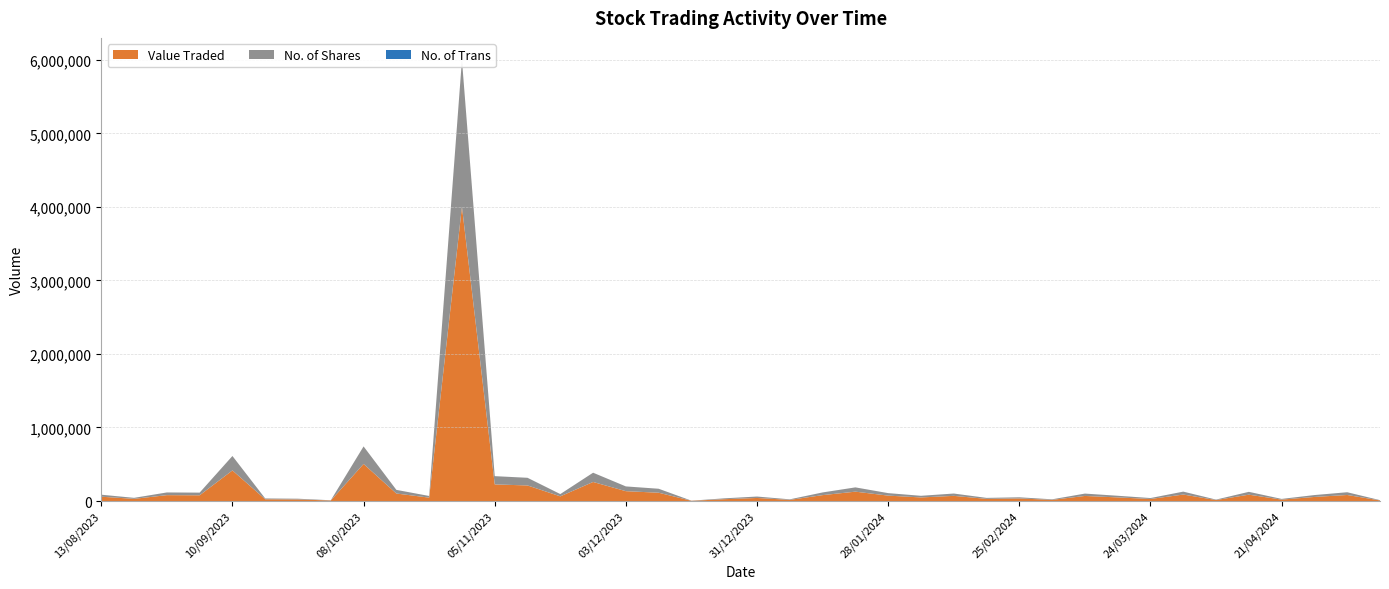

What is the highest value of the Value Traded series?

4002174